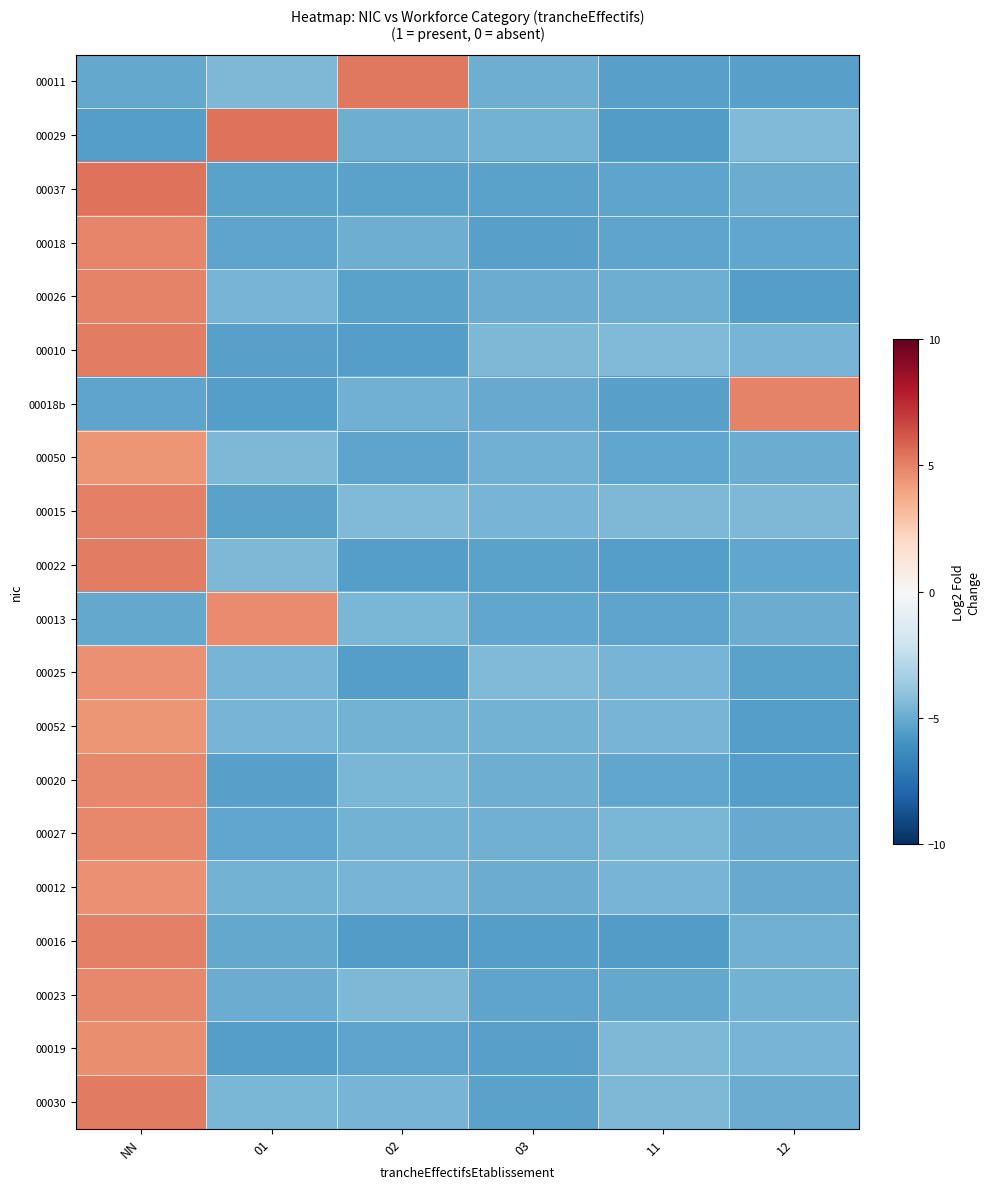

Reading left to right, what are all the values shown in this chart?

00011: NN=-5.2	01=-4.5	02=5.3	03=-4.9	11=-5.4	12=-5.4
00029: NN=-5.5	01=5.4	02=-4.9	03=-4.8	11=-5.6	12=-4.4
00037: NN=5.4	01=-5.3	02=-5.4	03=-5.4	11=-5.2	12=-5.0
00018: NN=4.9	01=-5.3	02=-4.9	03=-5.4	11=-5.2	12=-5.2
00026: NN=4.9	01=-4.7	02=-5.4	03=-5.0	11=-4.9	12=-5.5
00010: NN=5.1	01=-5.4	02=-5.5	03=-4.5	11=-4.4	12=-4.6
00018b: NN=-5.2	01=-5.5	02=-4.8	03=-5.1	11=-5.5	12=5.0
00050: NN=4.4	01=-4.5	02=-5.3	03=-4.8	11=-5.2	12=-5.0
00015: NN=5.1	01=-5.4	02=-4.4	03=-4.7	11=-4.5	12=-4.5
00022: NN=5.1	01=-4.5	02=-5.5	03=-5.4	11=-5.5	12=-5.2
00013: NN=-5.1	01=4.7	02=-4.6	03=-5.2	11=-5.3	12=-4.9
00025: NN=4.6	01=-4.6	02=-5.5	03=-4.4	11=-4.7	12=-5.4
00052: NN=4.4	01=-4.6	02=-4.8	03=-4.7	11=-4.7	12=-5.5
00020: NN=4.8	01=-5.5	02=-4.6	03=-4.9	11=-5.2	12=-5.5
00027: NN=4.8	01=-5.2	02=-4.7	03=-4.8	11=-4.5	12=-5.0
00012: NN=4.5	01=-4.7	02=-4.7	03=-4.9	11=-4.7	12=-5.0
00016: NN=5.0	01=-5.1	02=-5.6	03=-5.5	11=-5.6	12=-4.8
00023: NN=4.8	01=-5.0	02=-4.5	03=-5.3	11=-5.1	12=-4.7
00019: NN=4.7	01=-5.5	02=-5.3	03=-5.4	11=-4.5	12=-4.6
00030: NN=5.2	01=-4.6	02=-4.6	03=-5.4	11=-4.5	12=-5.0